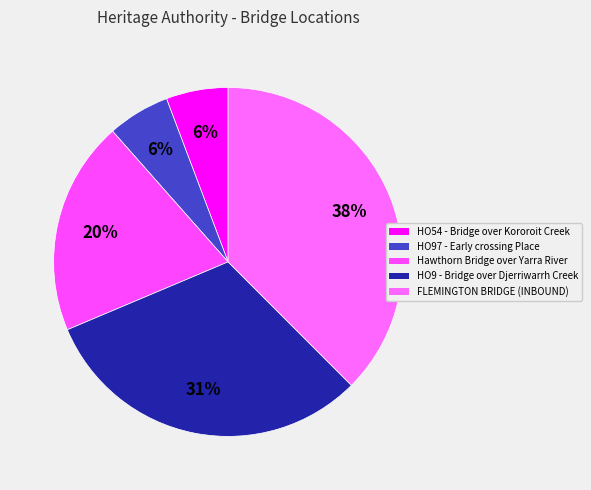

How many slices are in this pie chart?

5